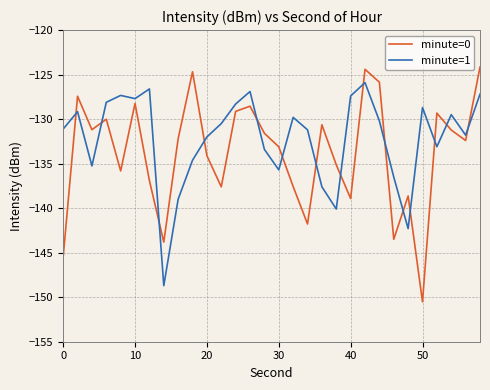

What is the minimum value shown in the chart?

-150.5